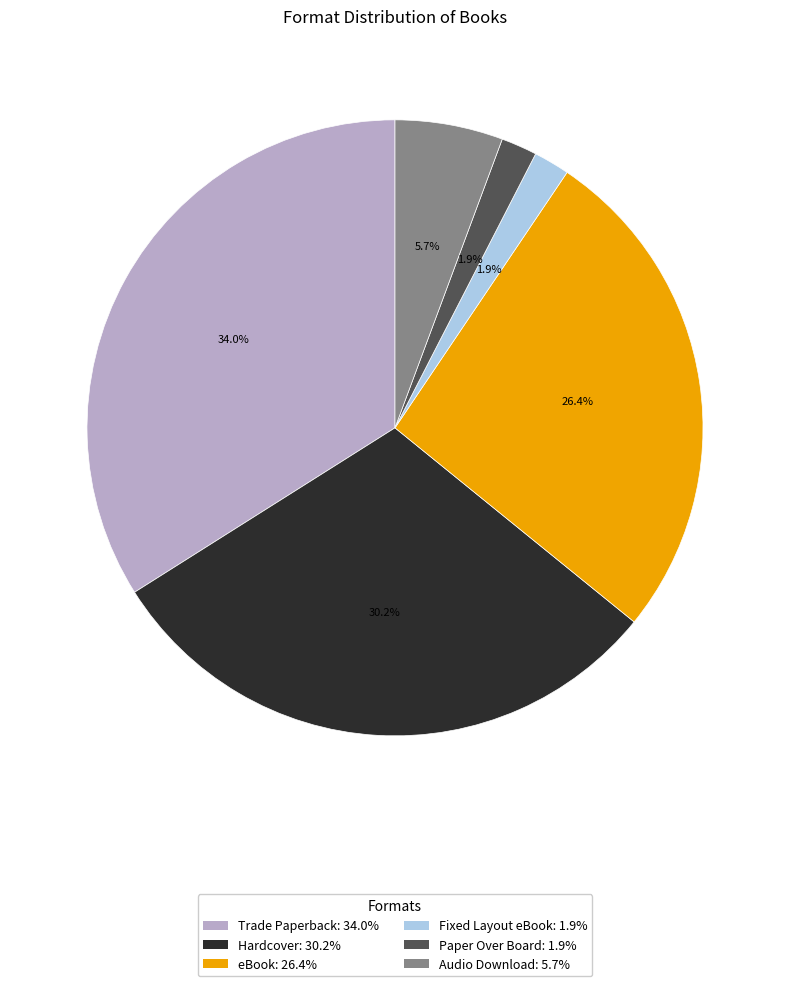

What is the ratio of the value at Audio Download to the value at Fixed Layout eBook?

3.0